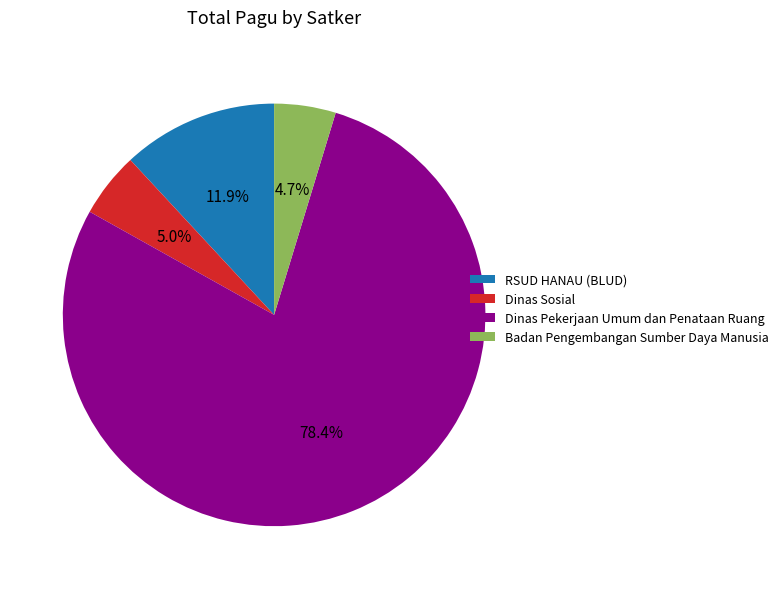

Which has a higher value, RSUD HANAU (BLUD) or Dinas Pekerjaan Umum dan Penataan Ruang?

Dinas Pekerjaan Umum dan Penataan Ruang